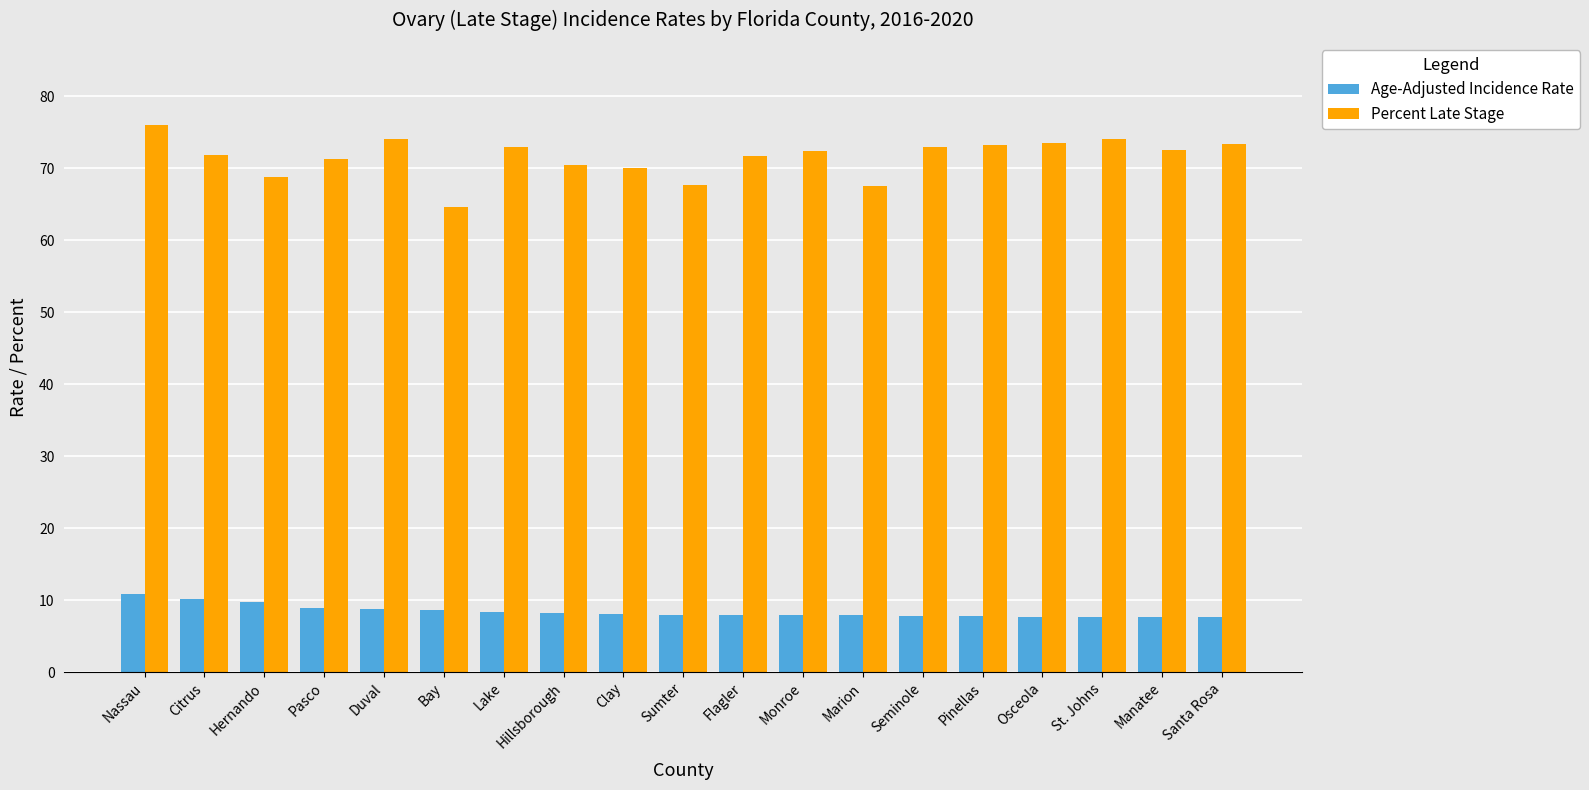

Which series has the largest total across all categories?

Percent Late Stage